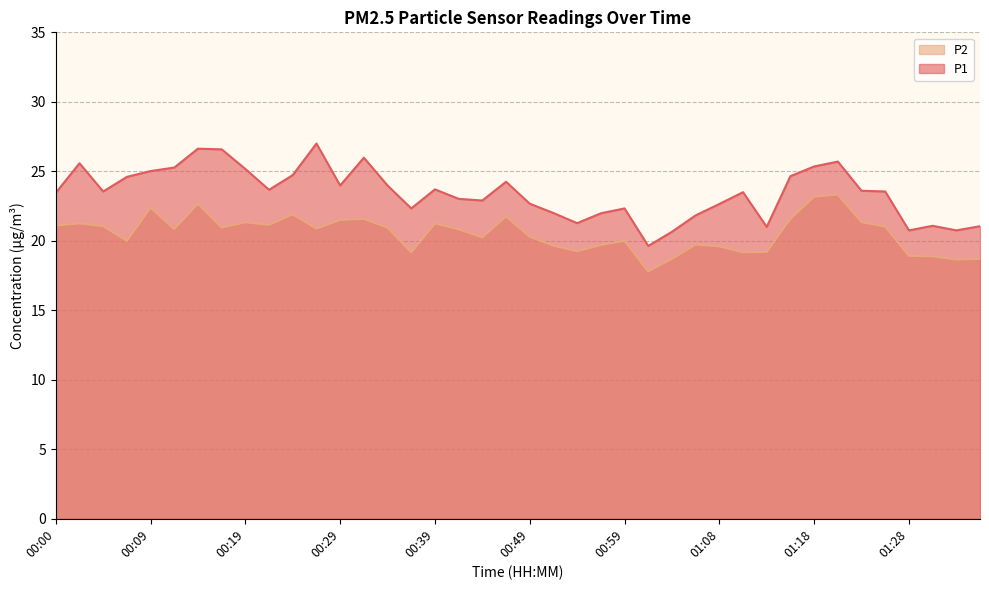

True or false: P1 and P2 intersect in this chart.

False